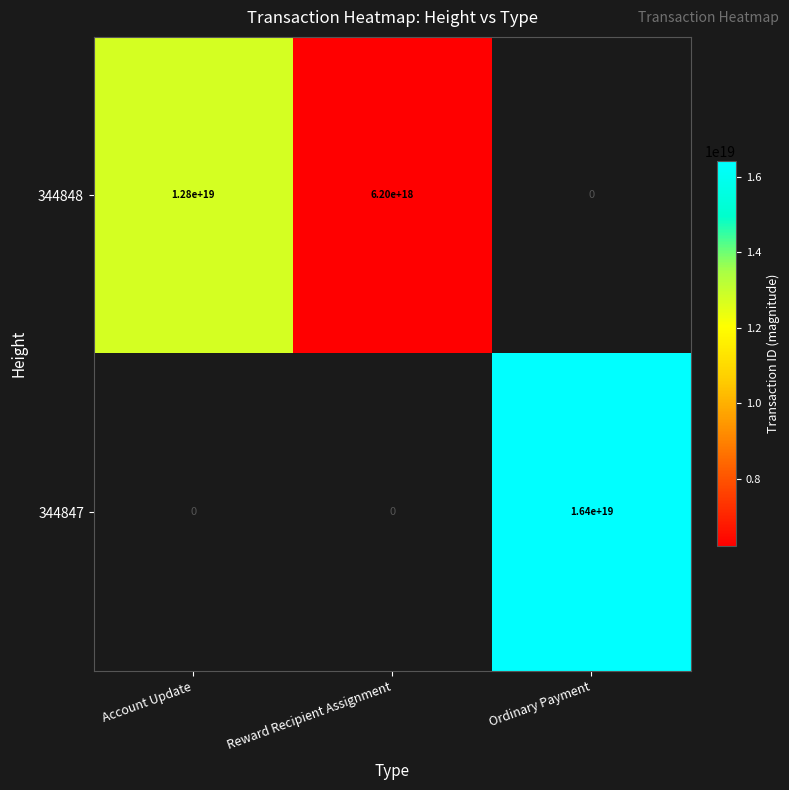

How many distinct data groups are displayed?

2